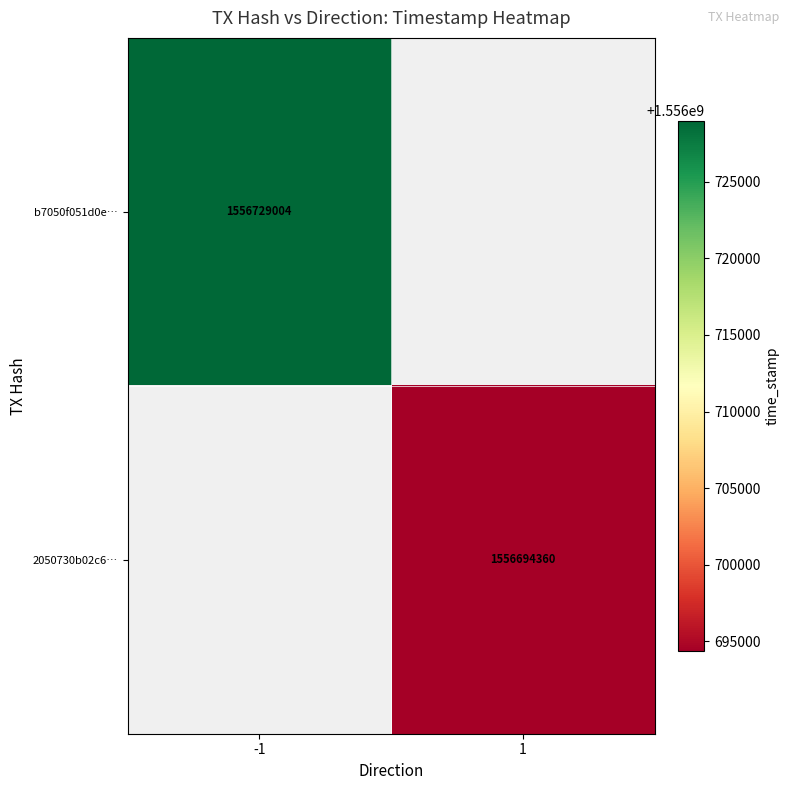

How many positive values does the b7050f051d0e… series have?

1